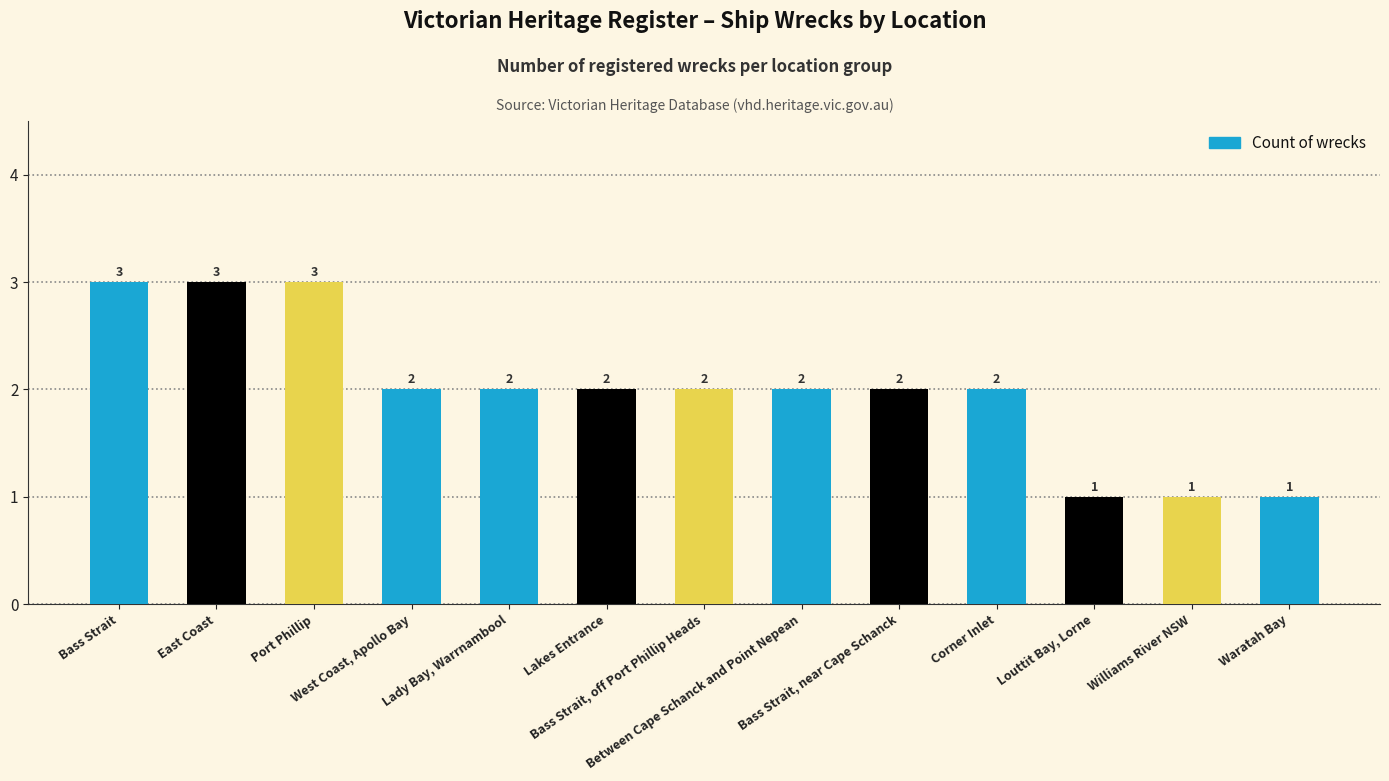

What is the difference between the maximum and second lowest values?

2